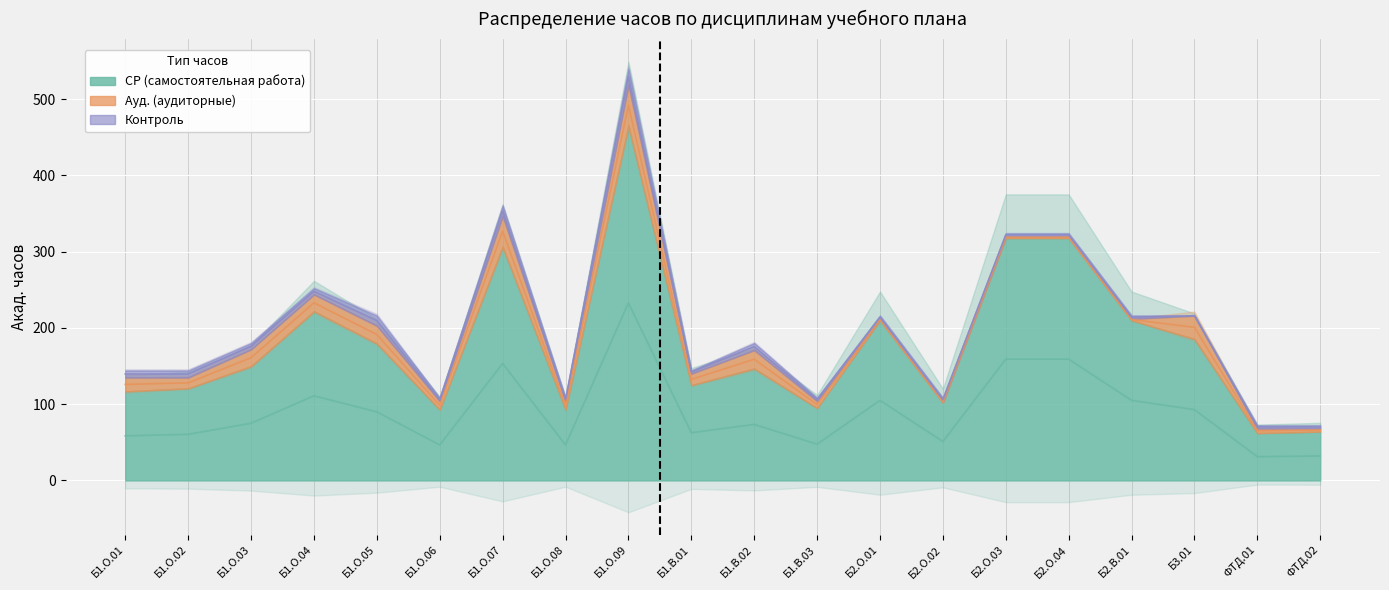

Rank the categories by Контроль value from highest to lowest.

Б1.О.09, Б1.О.05, Б1.О.07, Б1.О.01, Б1.О.02, Б1.В.02, Б1.О.03, Б1.О.04, Б1.О.06, Б1.О.08, Б1.В.01, Б1.В.03, Б2.О.01, Б2.О.02, Б2.О.03, Б2.О.04, Б2.В.01, ФТД.01, ФТД.02, Б3.01